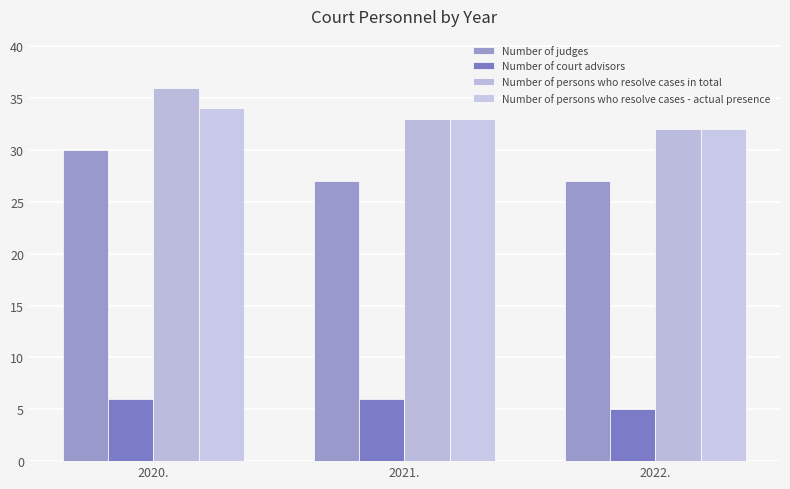

At which label does Number of persons who resolve cases in total reach its peak?

2020.